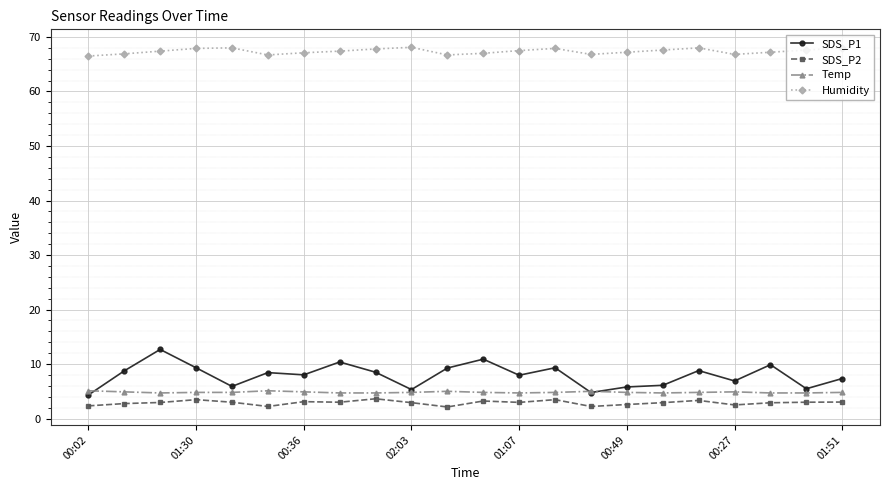

List the series in order of their peak value, lowest first.

SDS_P2, Temp, SDS_P1, Humidity